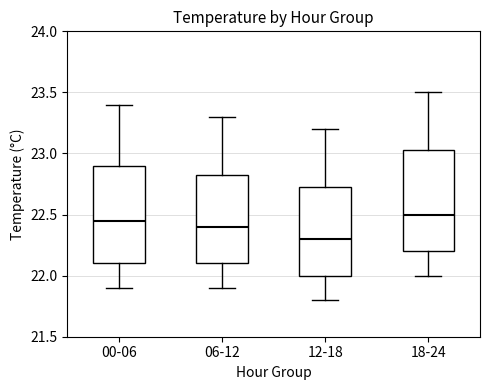

Where is the lower edge of the box for 06-12 on the y-axis? The values are not printed on the chart, so give them approximately, as read against the axis.

22.10